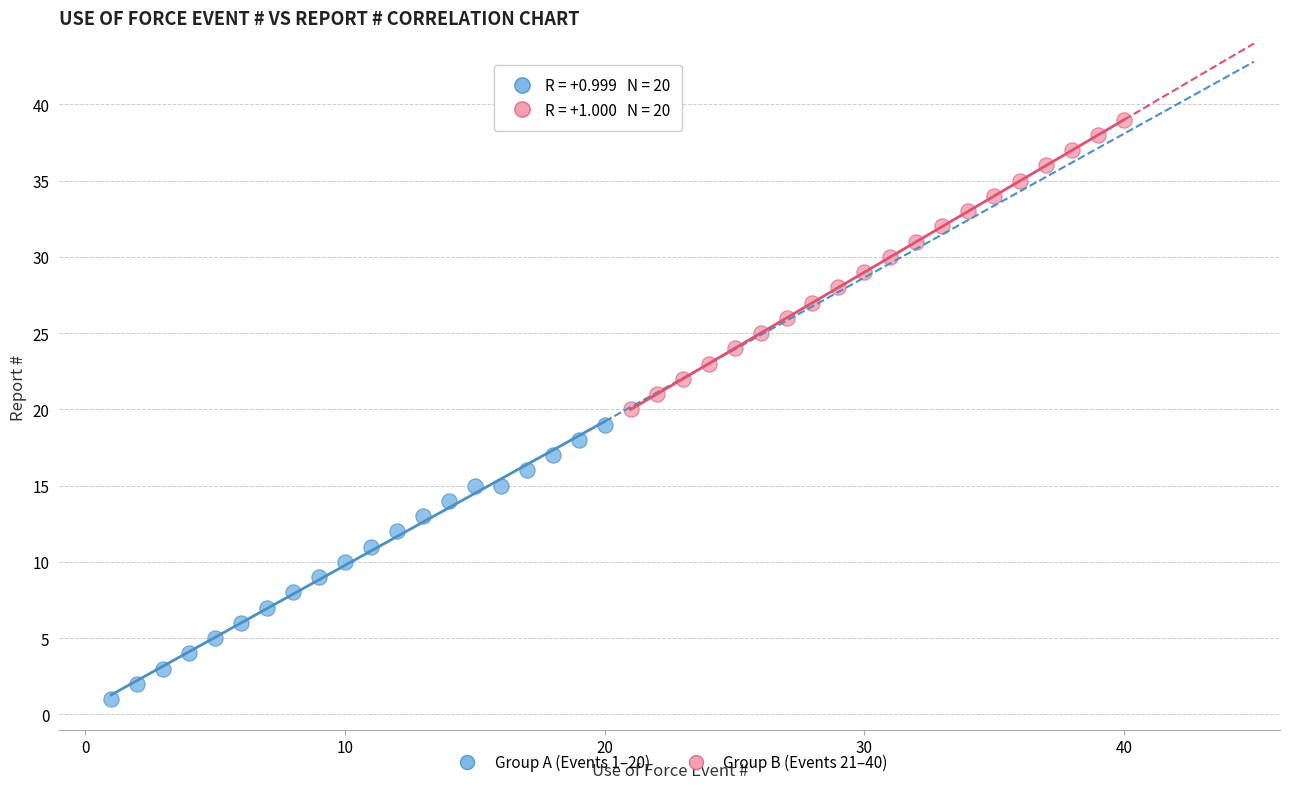

Which series has the widest spread of Y values?

Group B (Events 21–40)